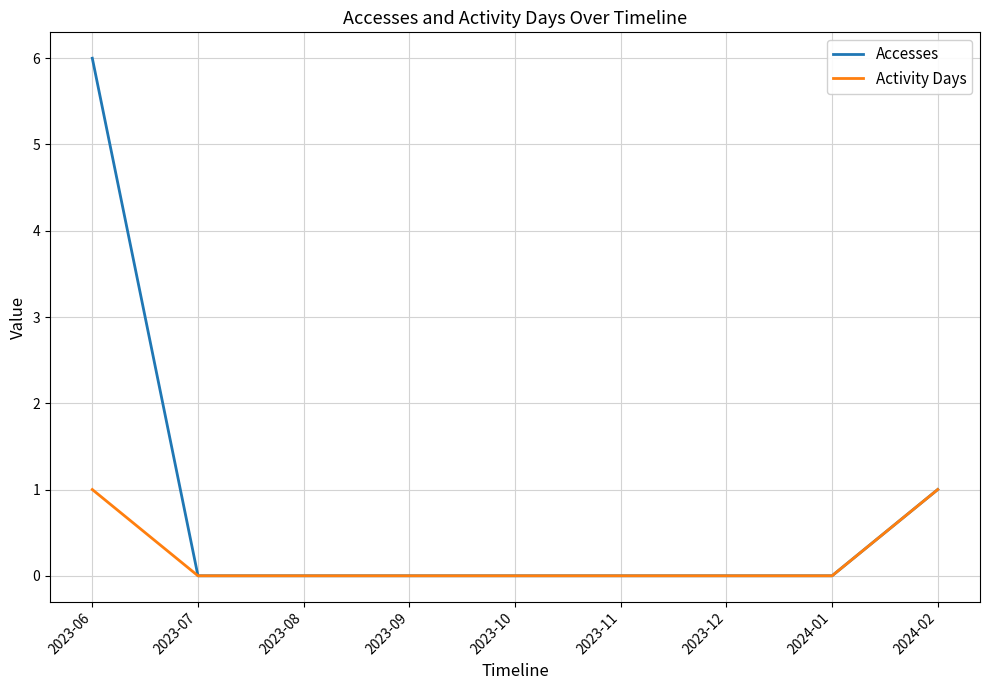

Rank the series at 2023-06 from highest to lowest value.

Accesses, Activity Days